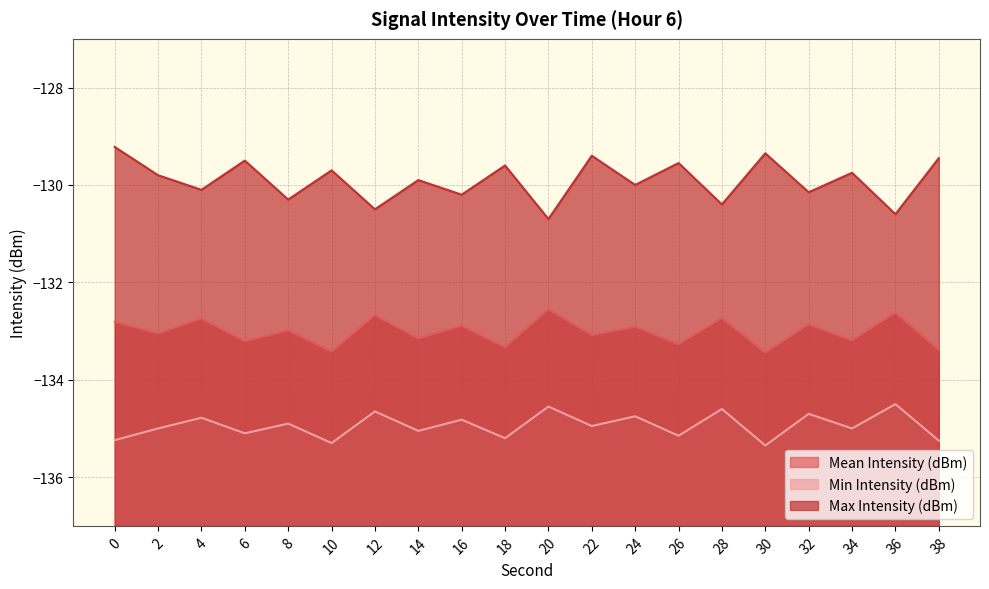

Where is Mean Intensity (dBm) nearest to the value -132?

20